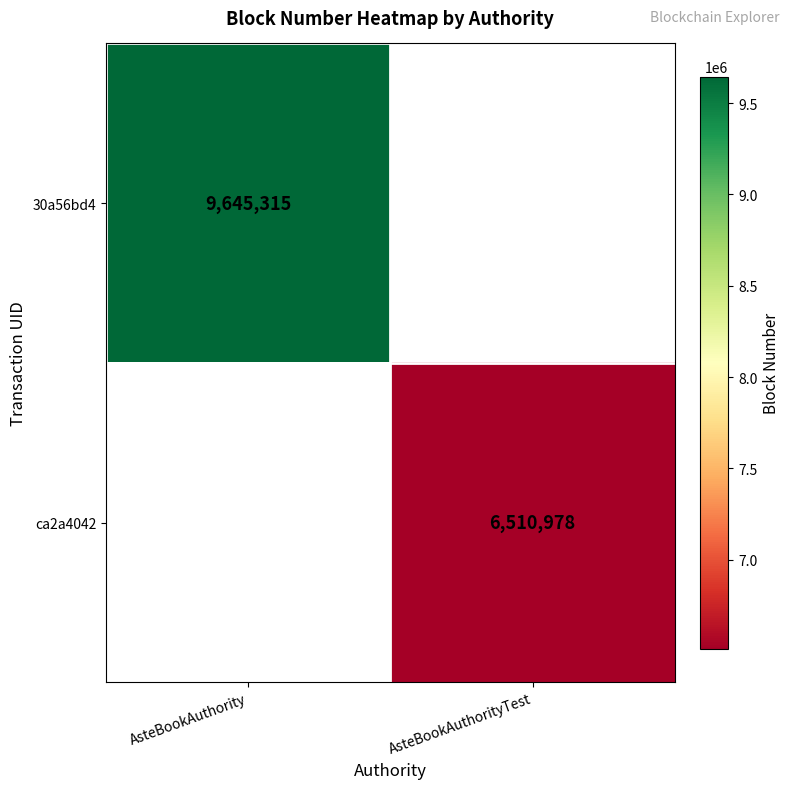

The value of ca2a4042 at AsteBookAuthorityTest is 2042193. True or false?

False